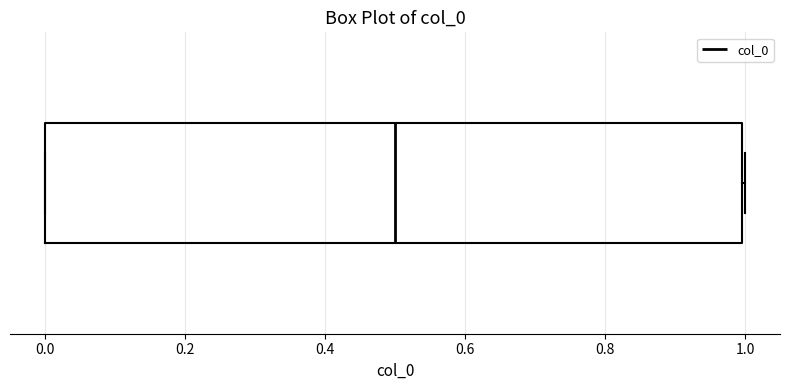

Transcribe this box plot: give where the median line is, the range the box spans, and where the two whiskers end, as read against the x-axis. The values are not printed on the chart, so give them approximately, as read against the axis.

median 0.5, box 0.0 to 1.0, whiskers 0.0 to 1.0